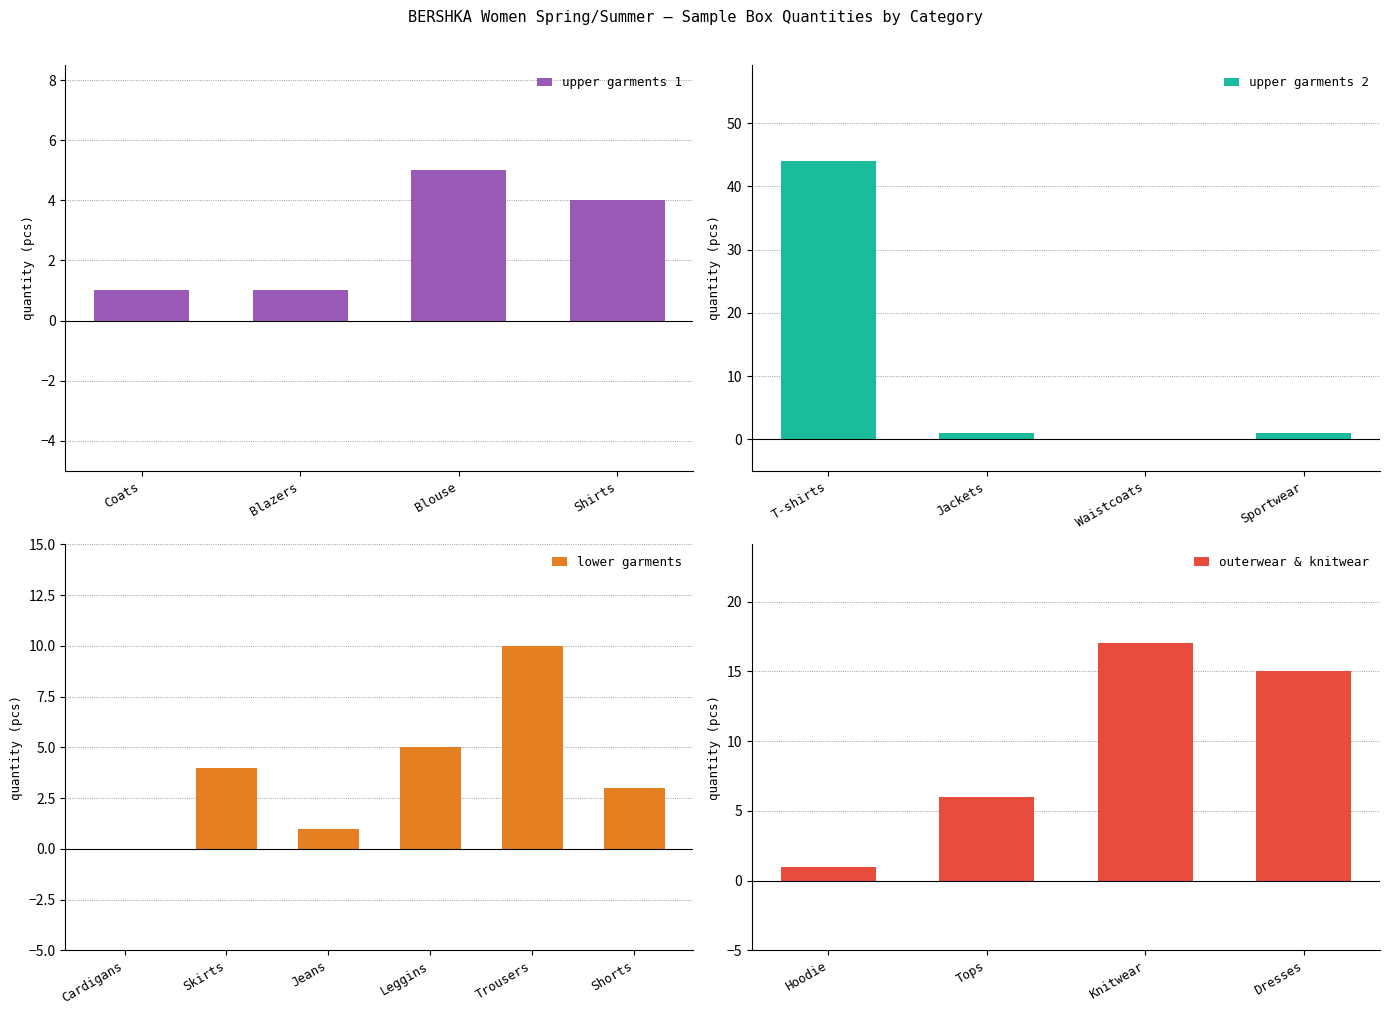

How many positive values are there?

16